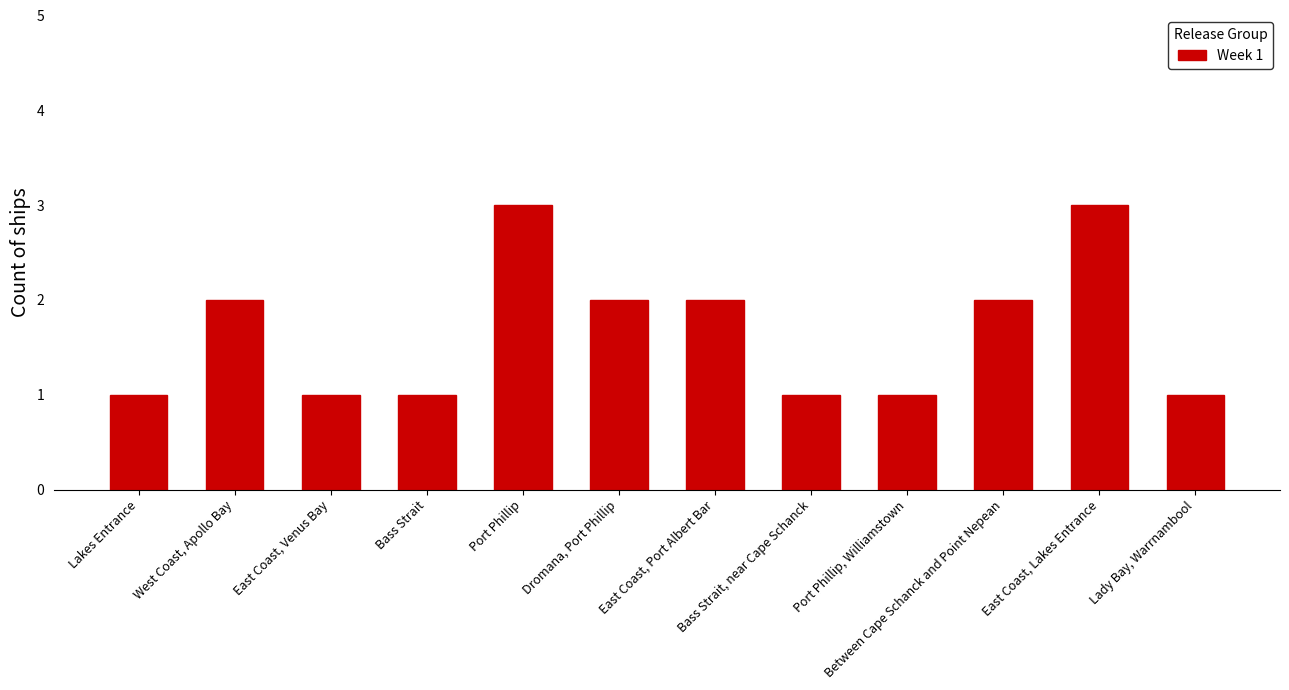

What is the value of the 2nd bar from the left?

2